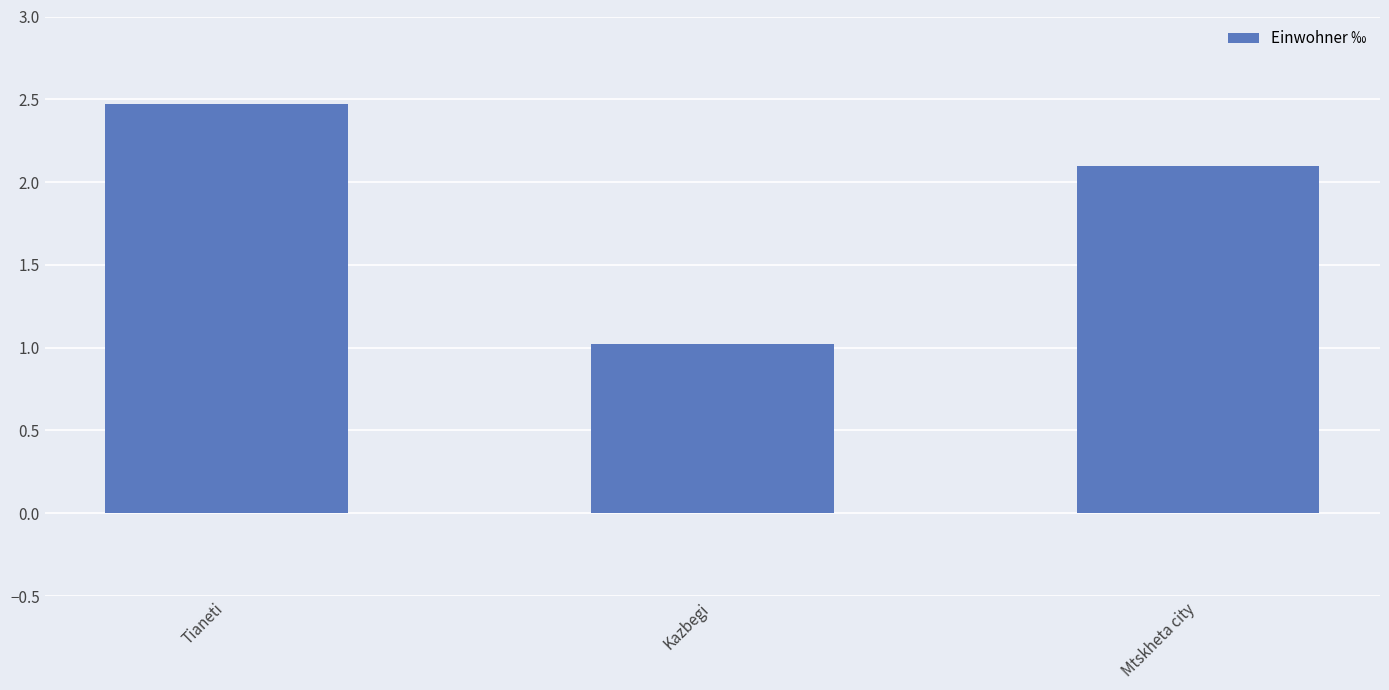

Reading left to right, what are all the values shown in this chart?

Tianeti=2.5	Kazbegi=1.0	Mtskheta city=2.1